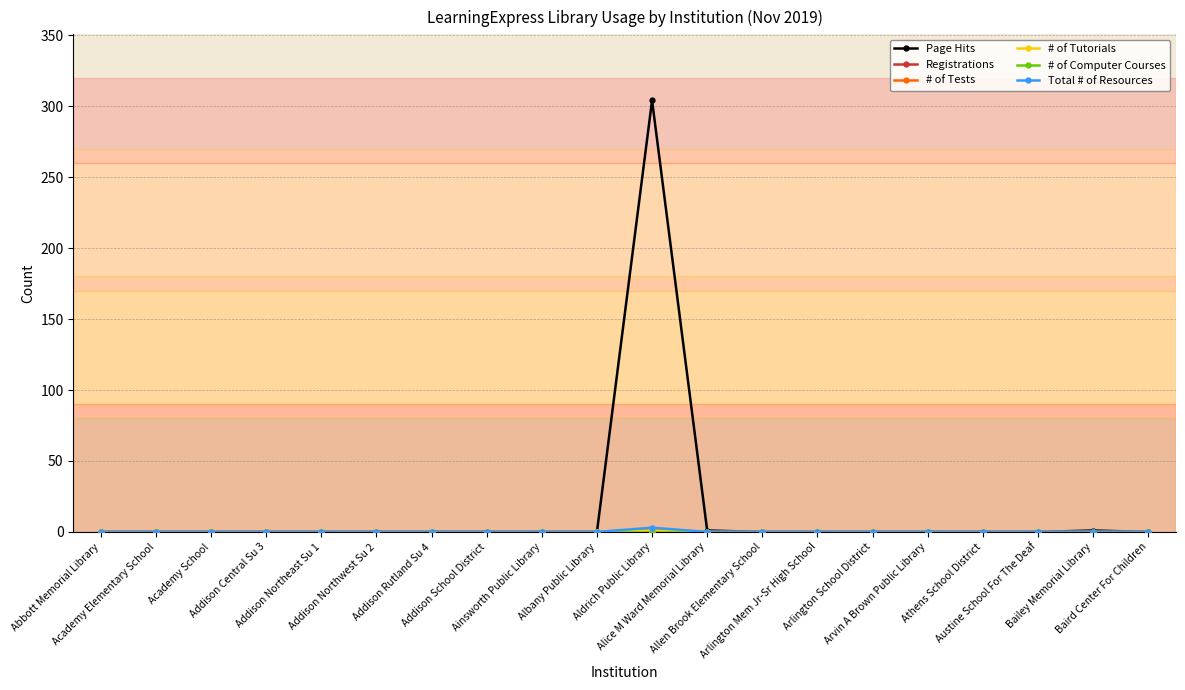

Which label corresponds to the largest value in the chart?

Aldrich Public Library